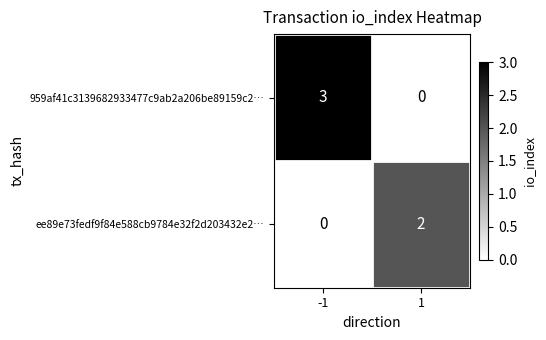

At which category does the chart reach its peak across all series?

-1